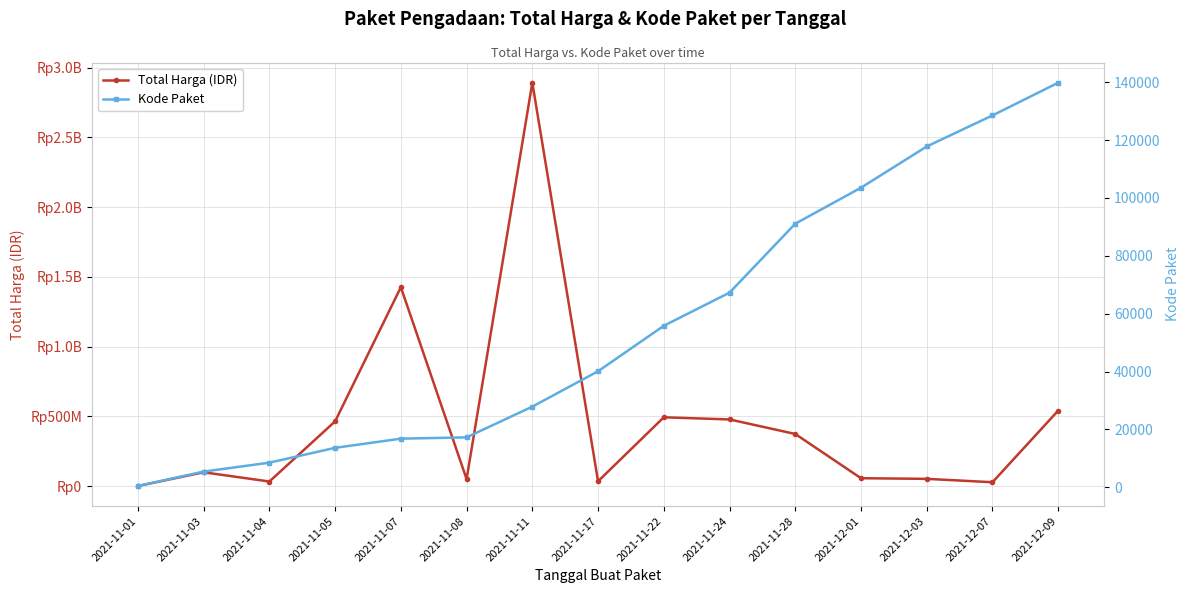

Reading left to right, what are all the values shown in this chart?

Total Harga (IDR): 2021-11-01=333600	2021-11-03=98772570	2021-11-04=32441200	2021-11-05=464002100	2021-11-07=1425867900	2021-11-08=49730040	2021-11-11=2892122000	2021-11-17=34292000	2021-11-22=493000000	2021-11-24=477600000	2021-11-28=373404000	2021-12-01=56152800	2021-12-03=51601000	2021-12-07=27412000	2021-12-09=541071000
Kode Paket: 2021-11-01=464	2021-11-03=5449	2021-11-04=8530	2021-11-05=13652	2021-11-07=16823	2021-11-08=17272	2021-11-11=27891	2021-11-17=40112	2021-11-22=55826	2021-11-24=67279	2021-11-28=91101	2021-12-01=103541	2021-12-03=117783	2021-12-07=128516	2021-12-09=139817